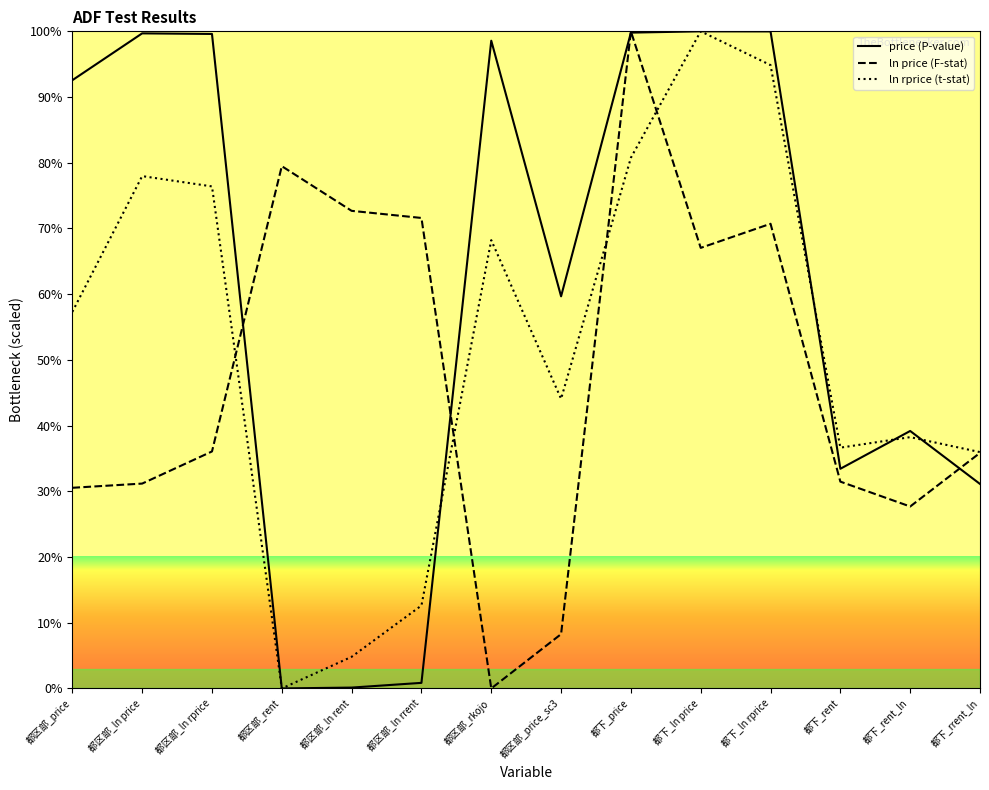

How many data points in ln rprice are above 57?

7